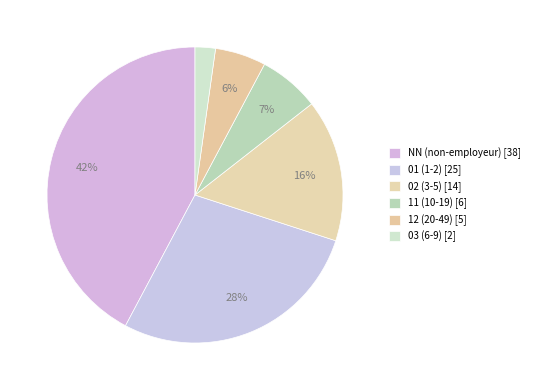

Combined, what portion of the pie is NN and 03?

44.4%